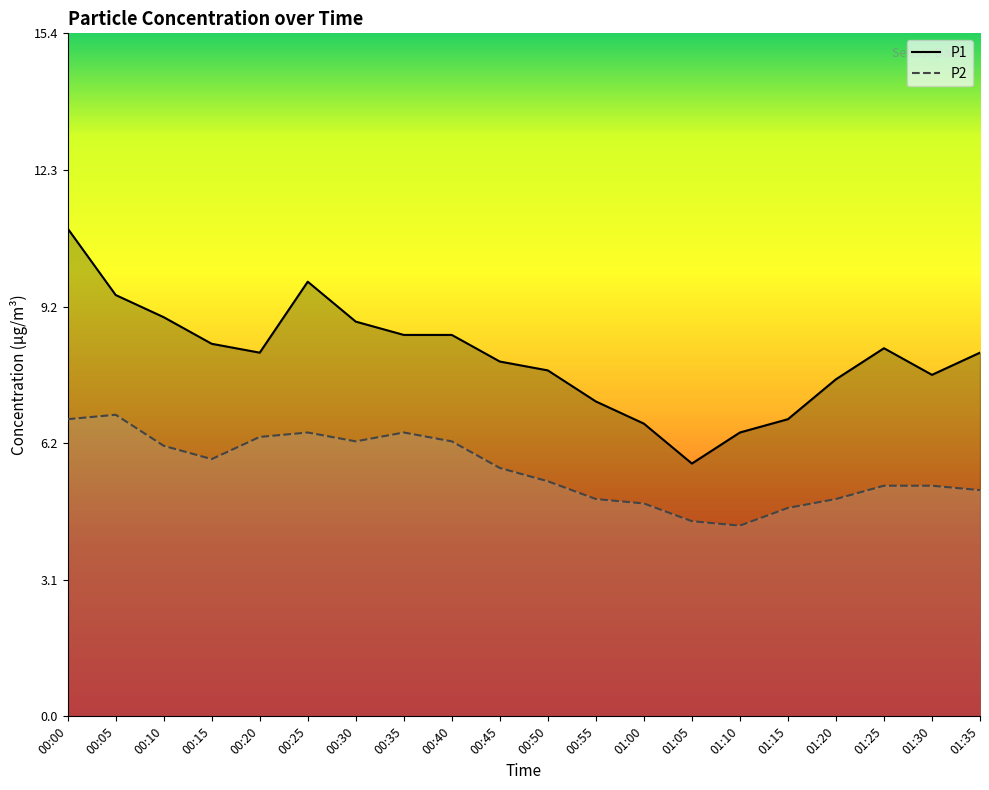

Count the number of categories in the chart.

20